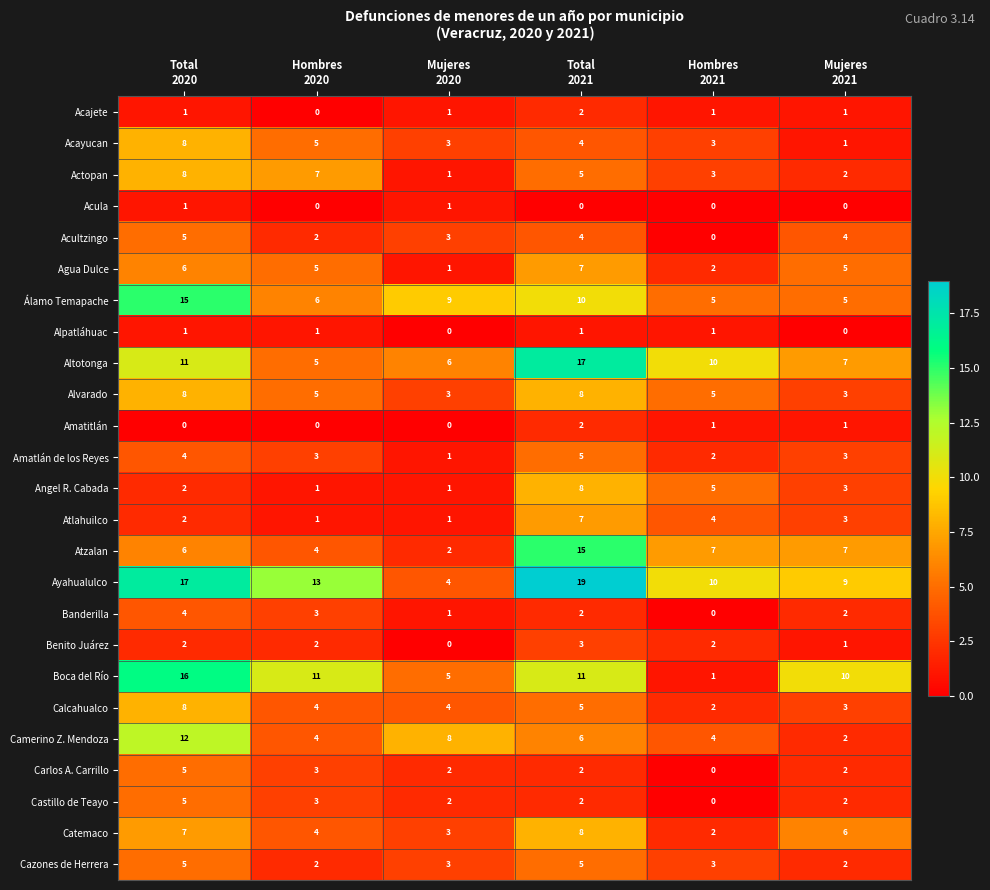

Which series changed the most between Total
2020 and Hombres
2021?

Boca del Río